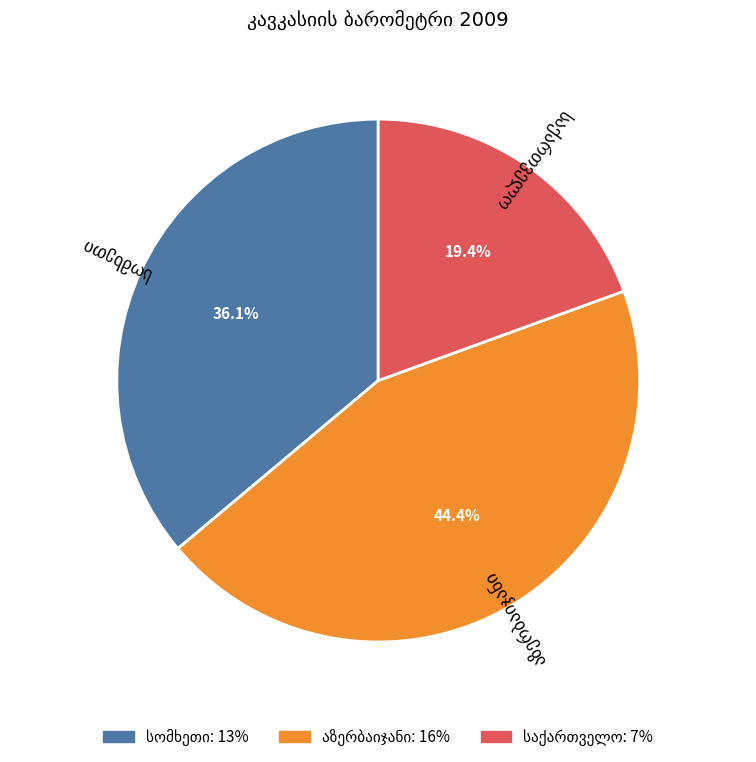

Is there a majority slice in this chart?

No